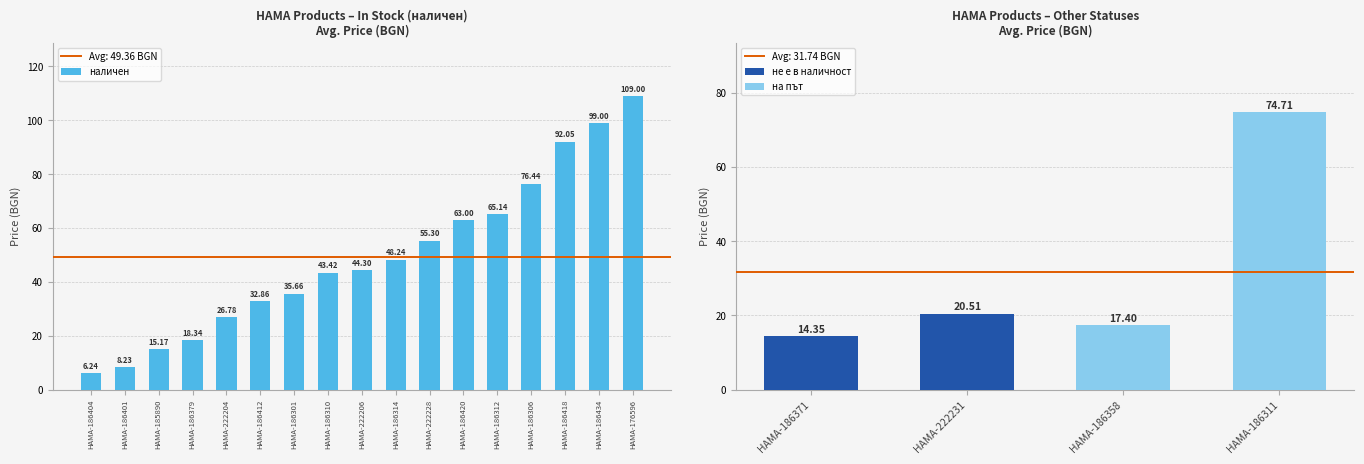

What is the difference between the second highest and second lowest values?

90.8